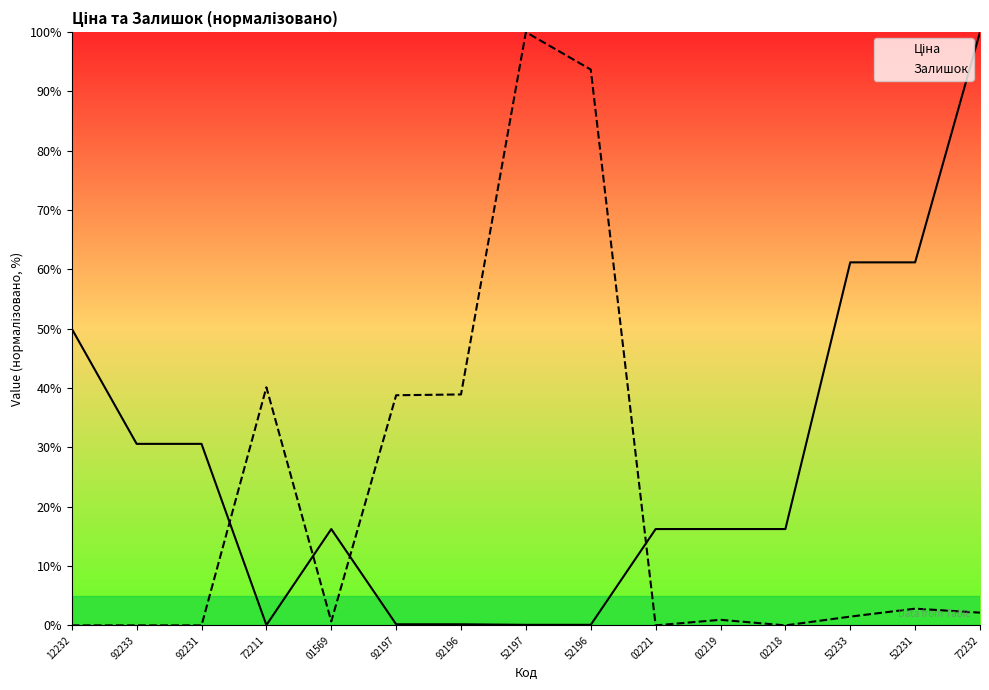

Rank the series by their maximum value, from lowest to highest.

Ціна, Залишок